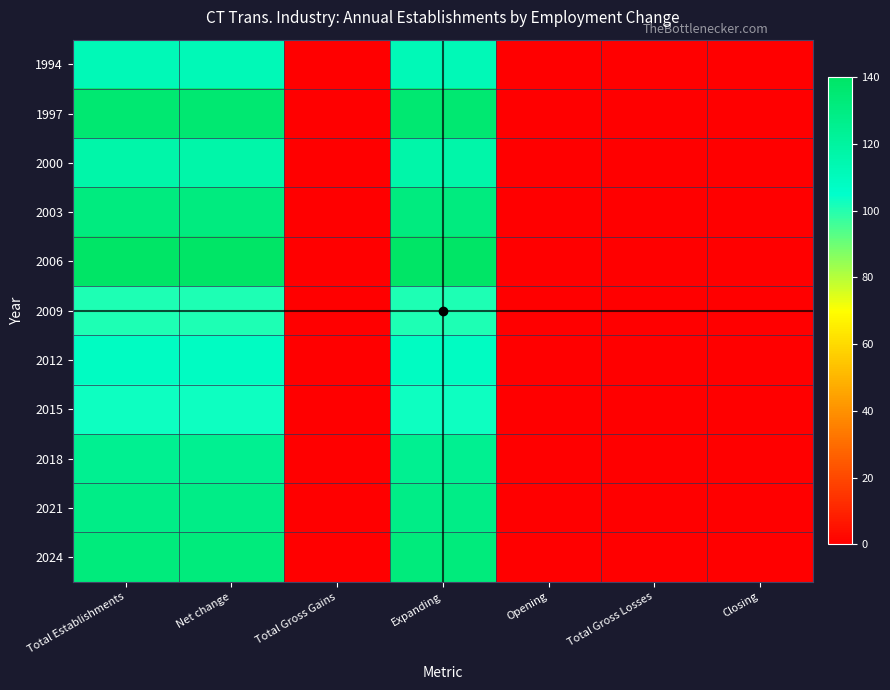

At which category is the sum across all series the highest?

Total Establishments